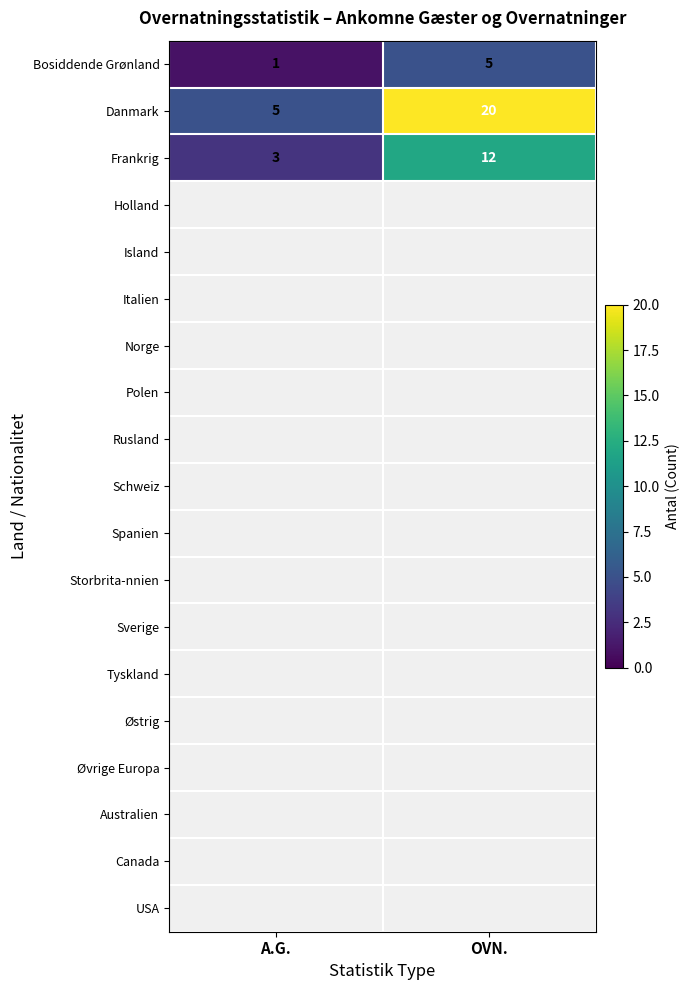

What is the smallest value displayed?

1.0